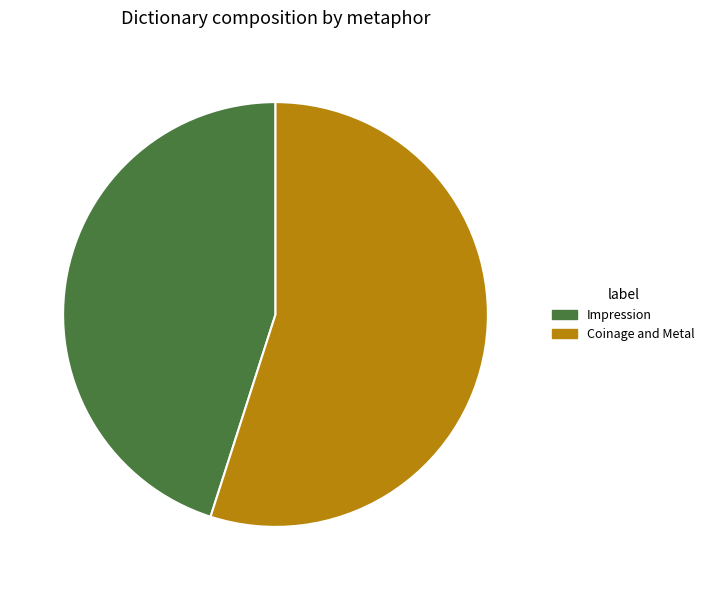

Which slice is the largest?

Coinage and Metal